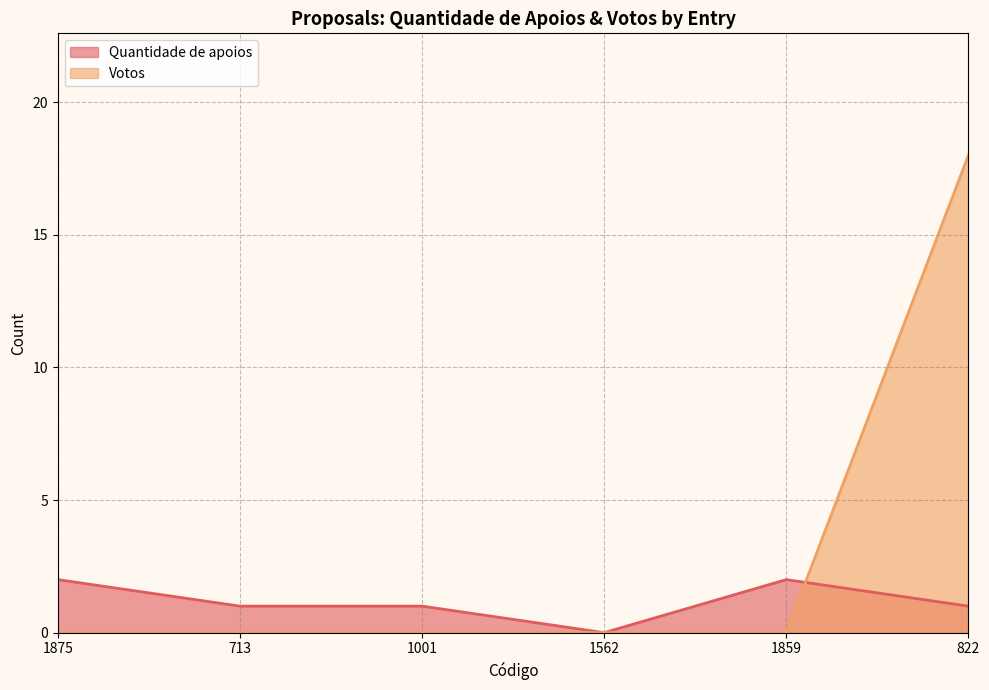

Rank the series at 822 from highest to lowest value.

Votos, Quantidade de apoios